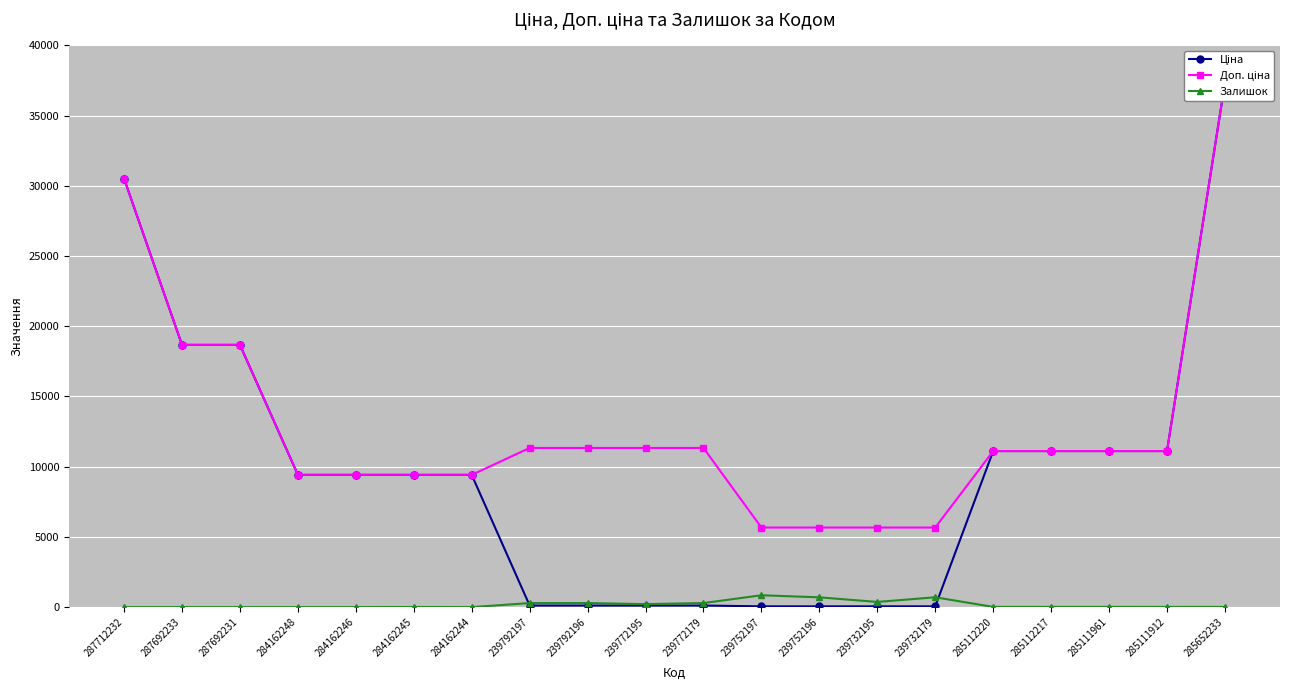

True or false: Залишок and Доп. ціна intersect in this chart.

False